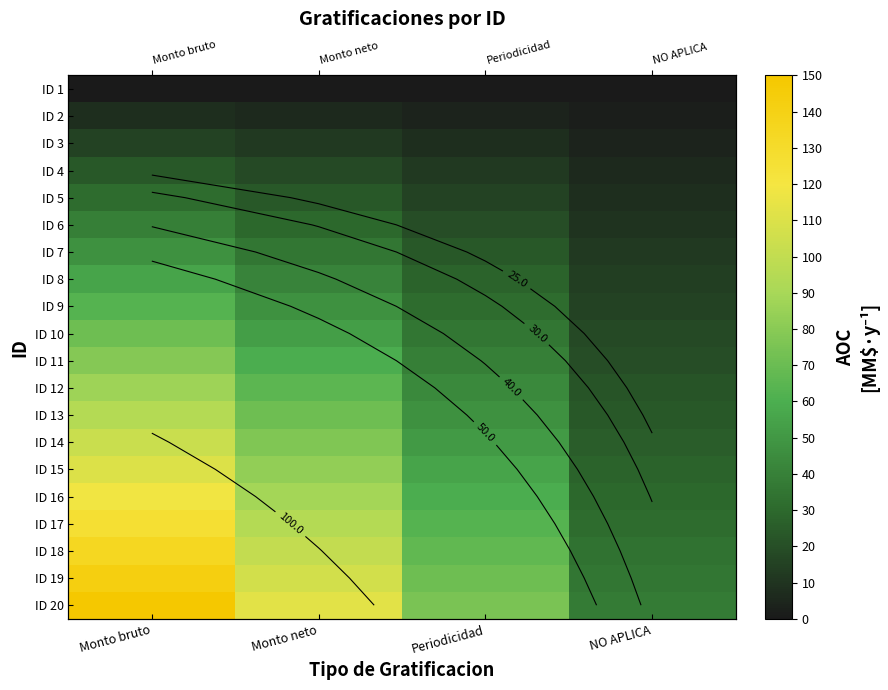

Count the number of data series in this chart.

20